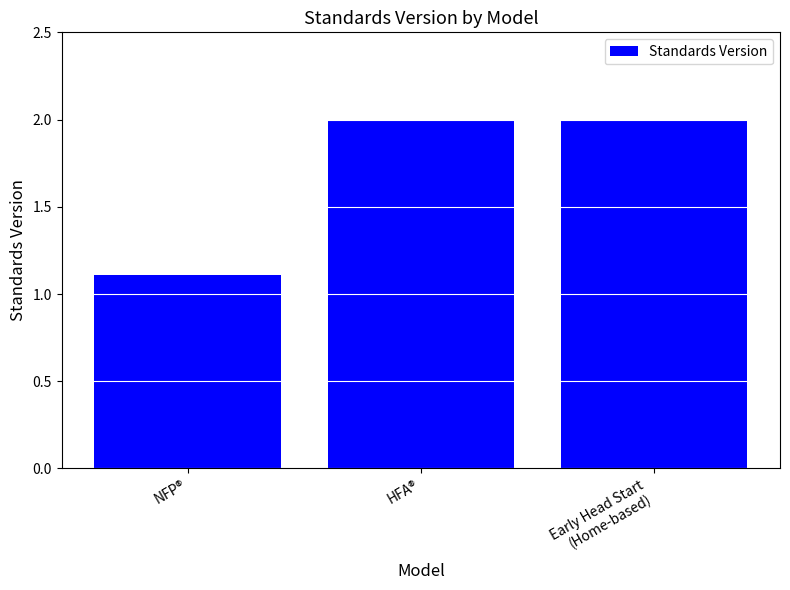

Does the chart contain any negative values?

No